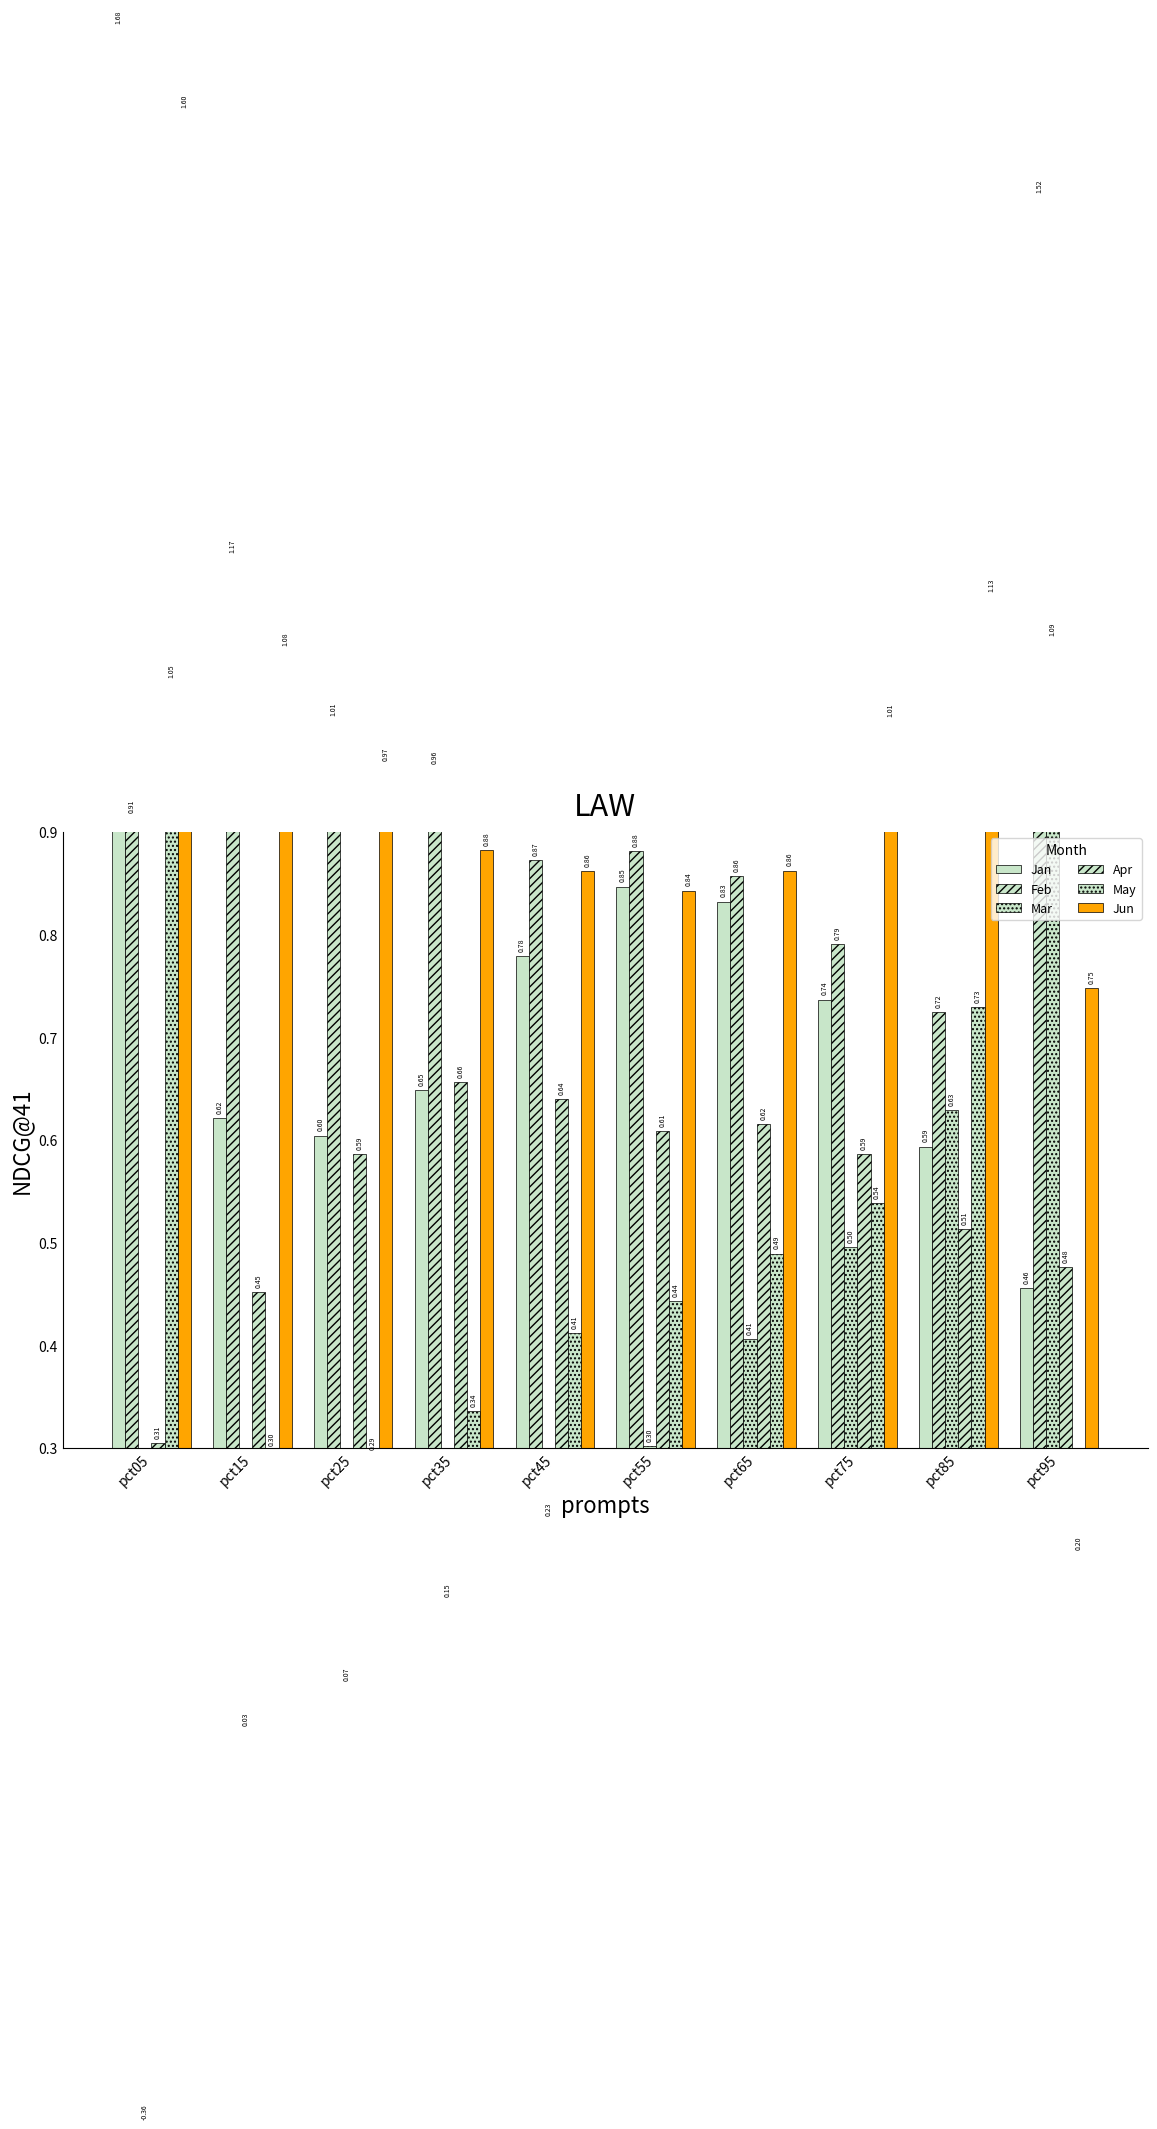

At which category does the chart reach its minimum across all series?

pct05